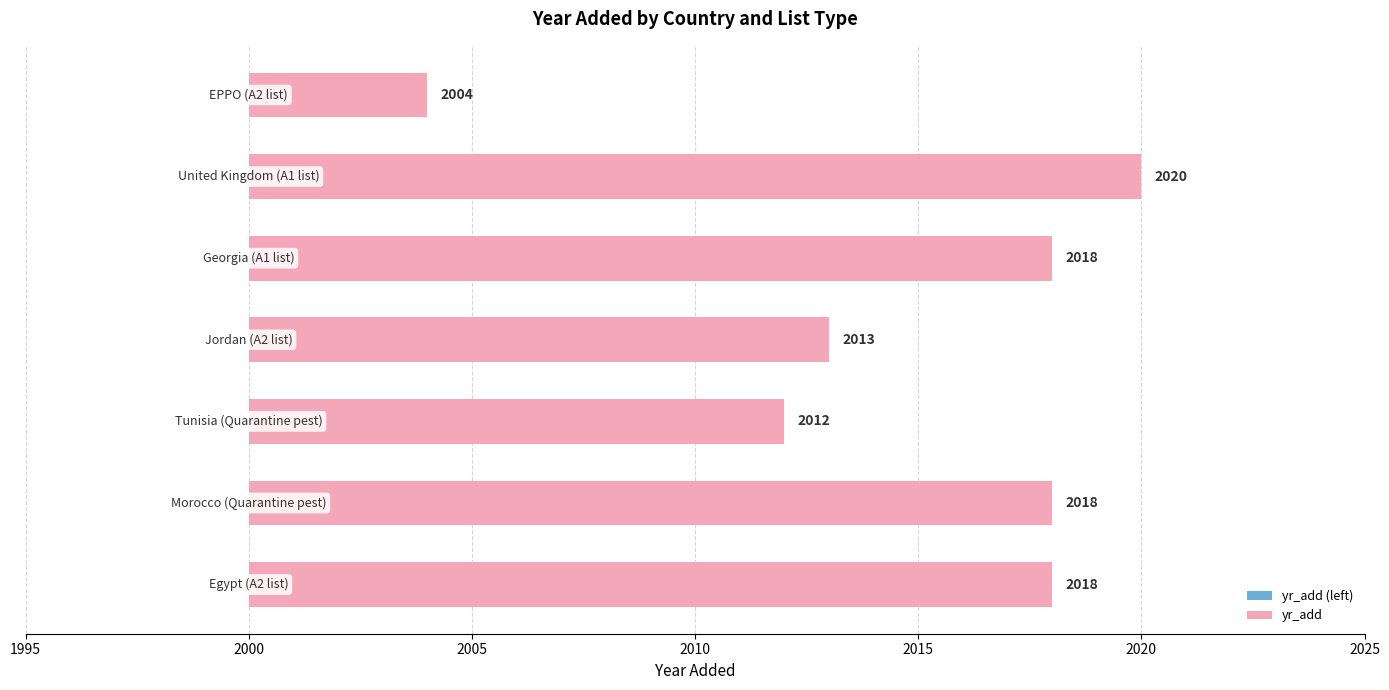

What is the value of the yr_add bar at the 2nd from the left?

18.0